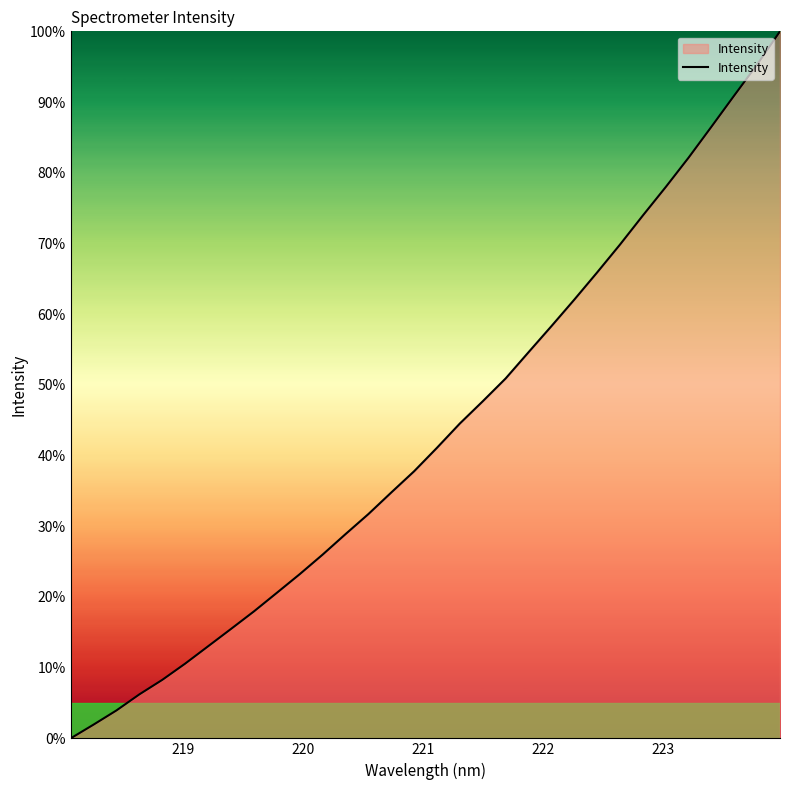

Reading left to right, list all the values displayed in this chart.

0.0	1.9	4.0	6.2	8.3	10.6	13.0	15.5	18.0	20.6	23.2	26.0	28.9	31.7	34.8	37.8	41.1	44.5	47.7	50.9	54.6	58.3	62.0	65.9	69.8	74.0	78.0	82.1	86.5	90.9	95.3	100.0